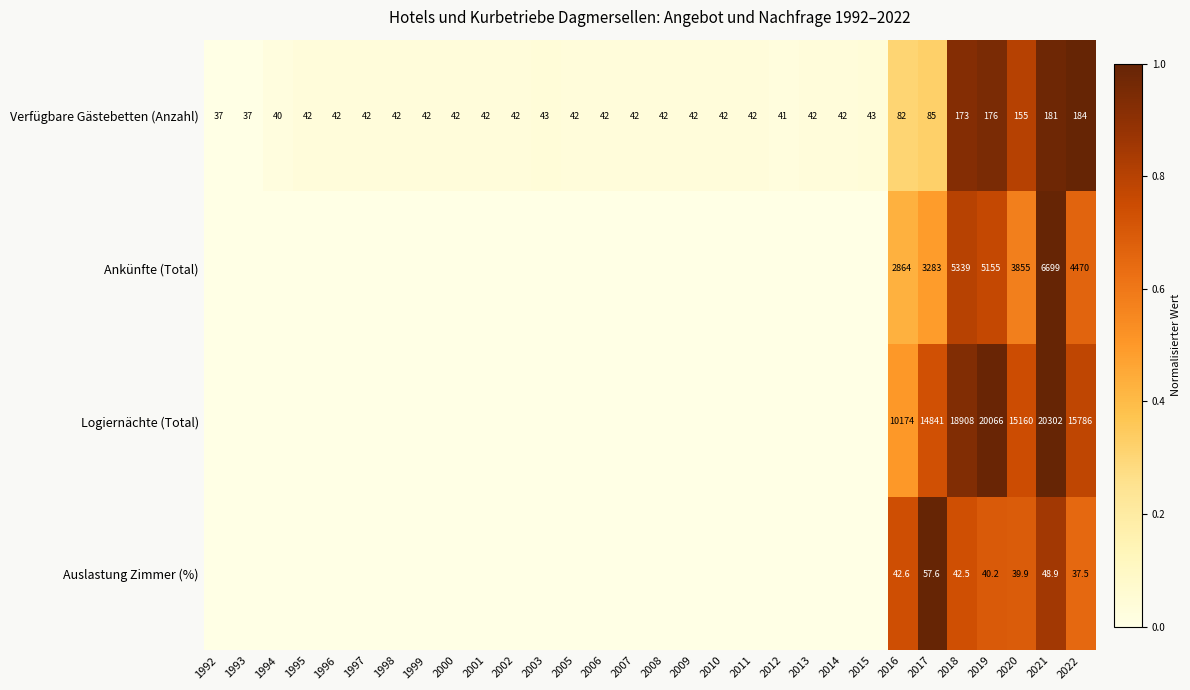

Rank the series at 2021 from lowest to highest value.

Auslastung Zimmer (%), Verfügbare Gästebetten (Anzahl), Ankünfte (Total), Logiernächte (Total)